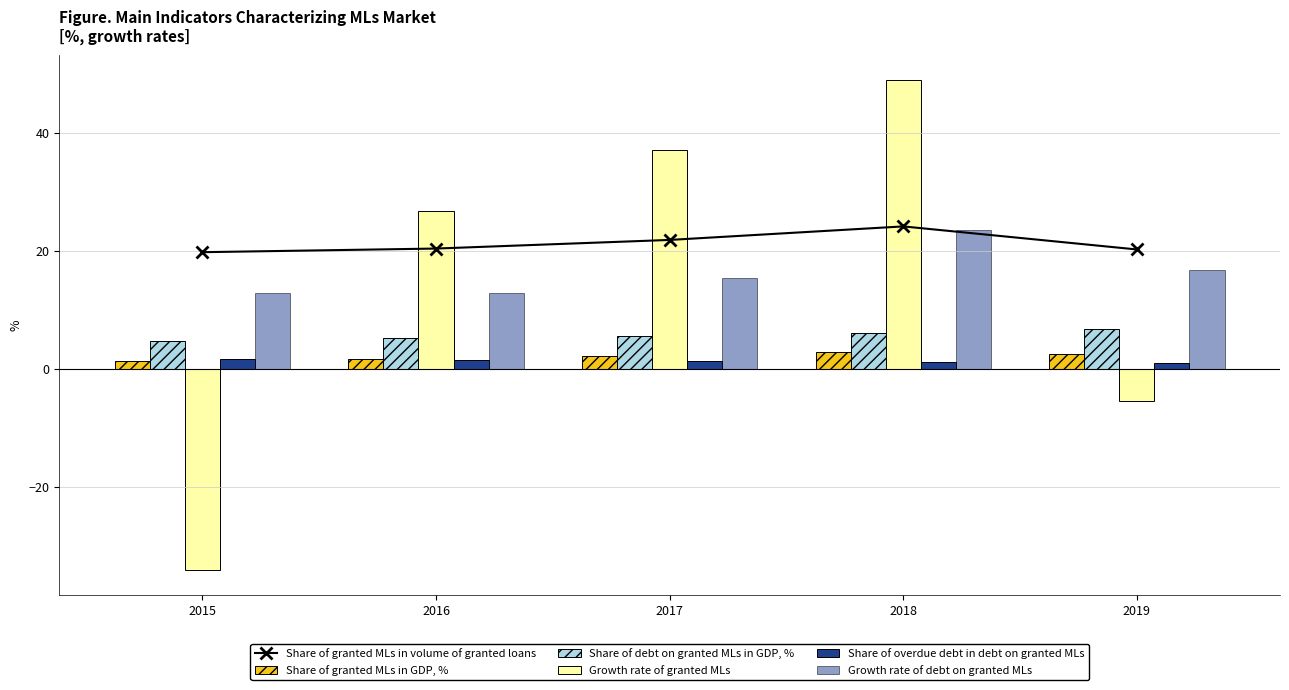

At which label does Share of granted MLs in GDP, % reach its peak?

2018